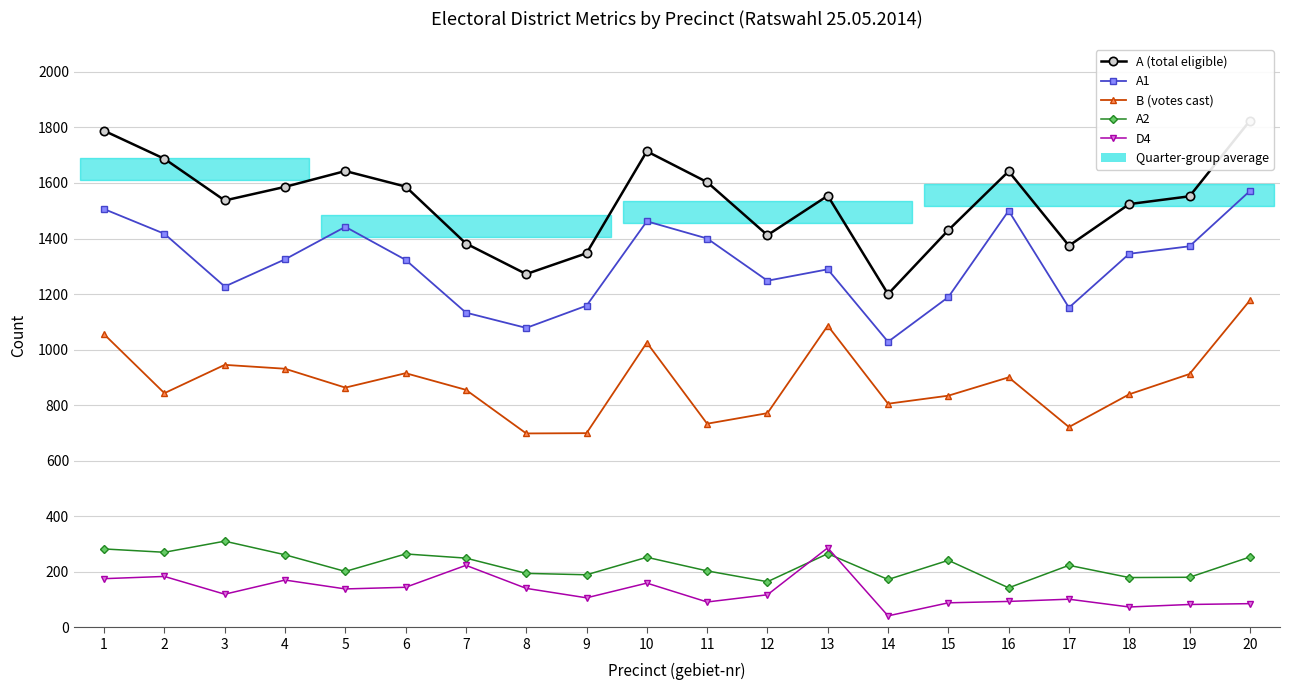

How many data points in A (total eligible) are less than 1554?

10